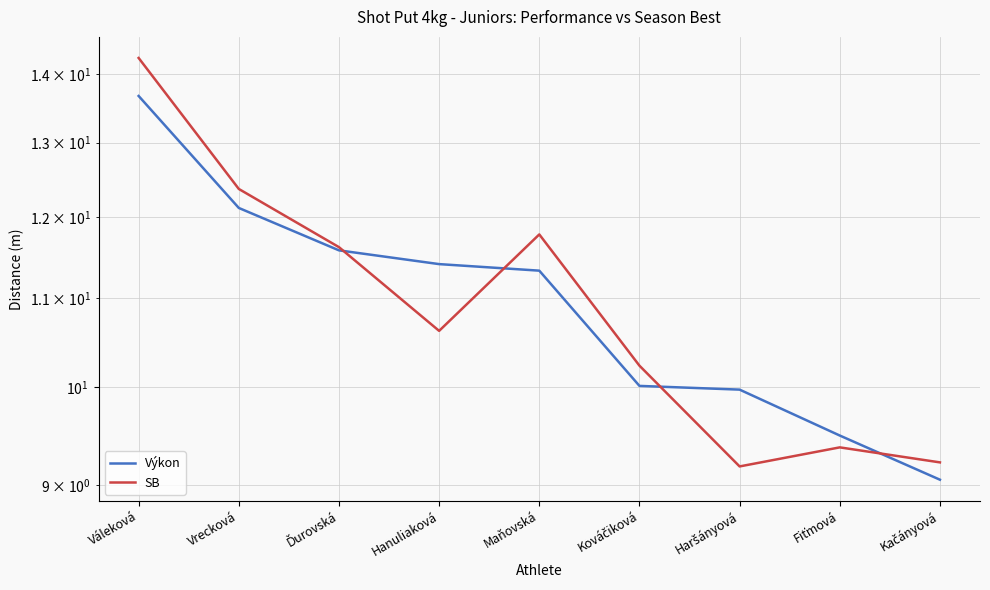

Which series ends up on top after the final intersection of Výkon and SB?

SB